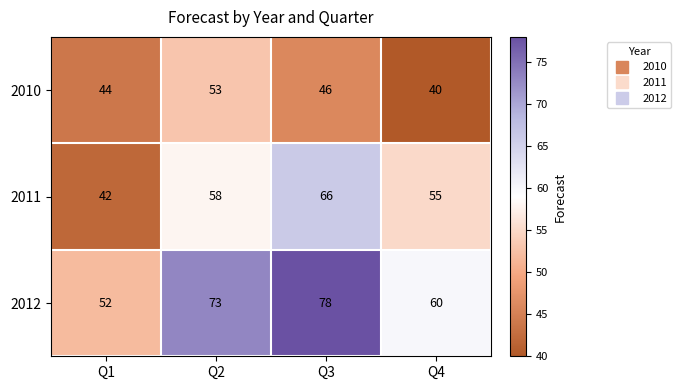

What is the approximate value of 2011 at Q2?

58